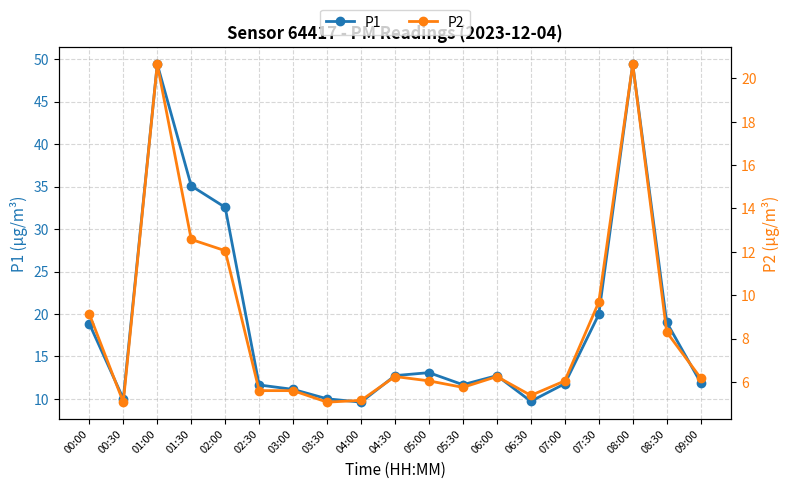

Between 03:30 and 05:00, which is larger?

05:00